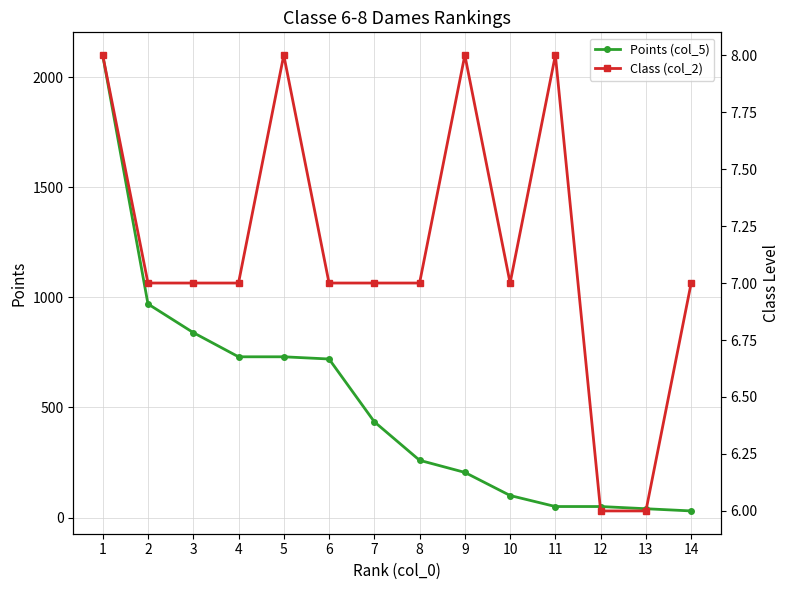

What is the difference between the Class (col_2) values at 12 and 7?

1